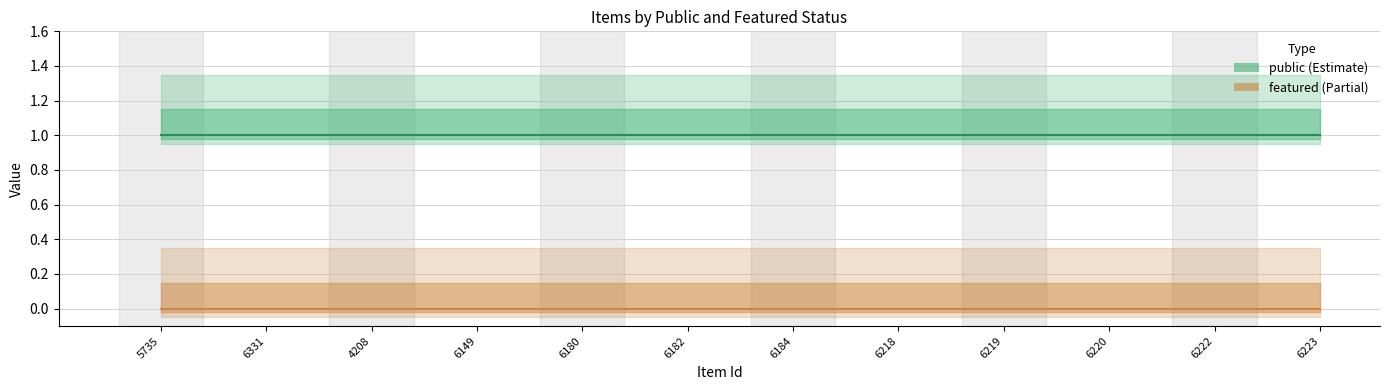

Which series has the widest spread of values?

public